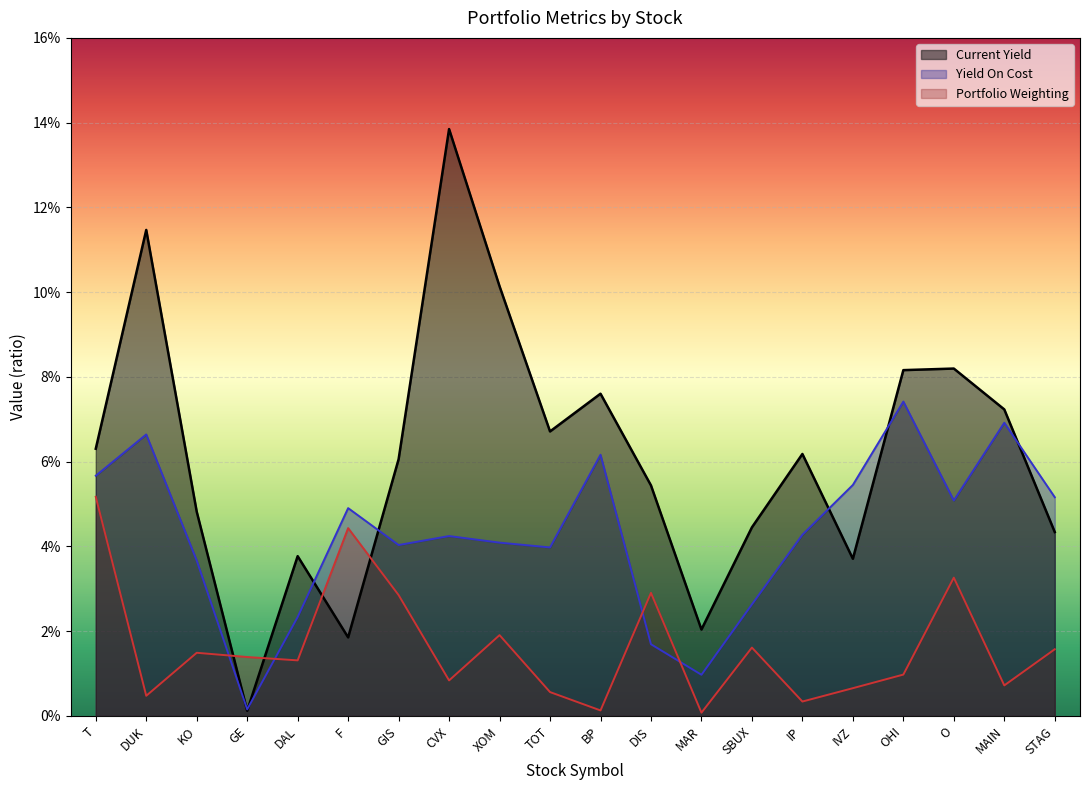

How many lines are shown in the chart?

3